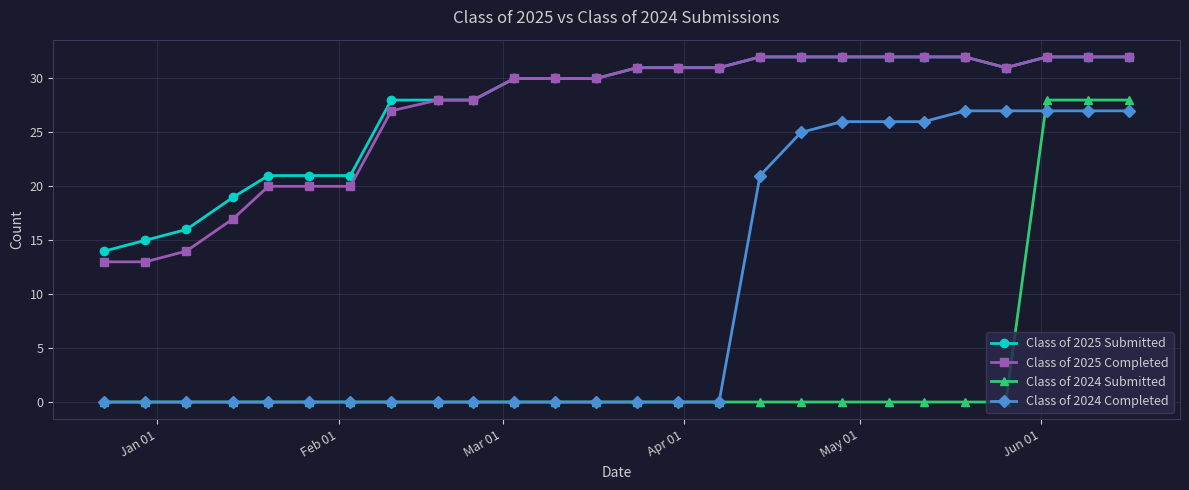

What is the value of the Class of 2025 Submitted point at the 9th from the left?

28